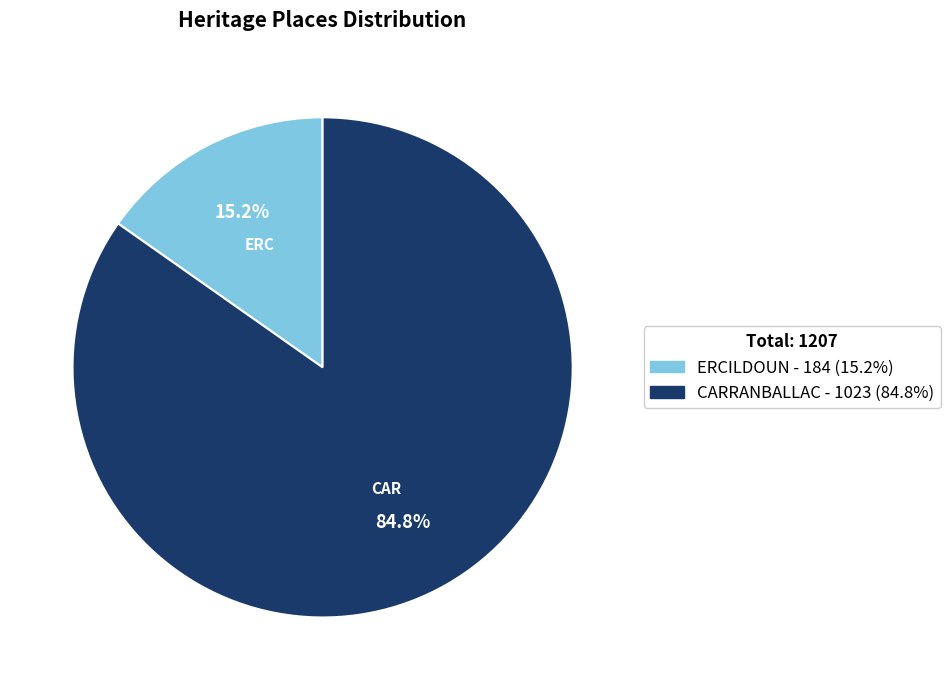

Which category accounts for the majority?

CARRANBALLAC